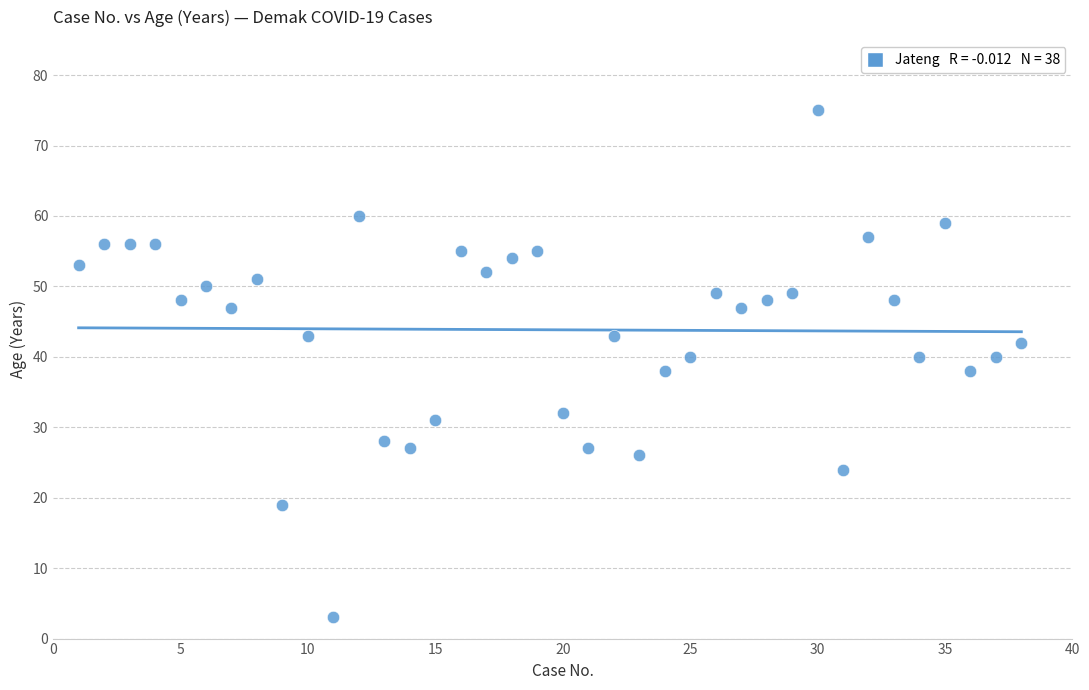

What is the range of Y values (max minus min)?

72